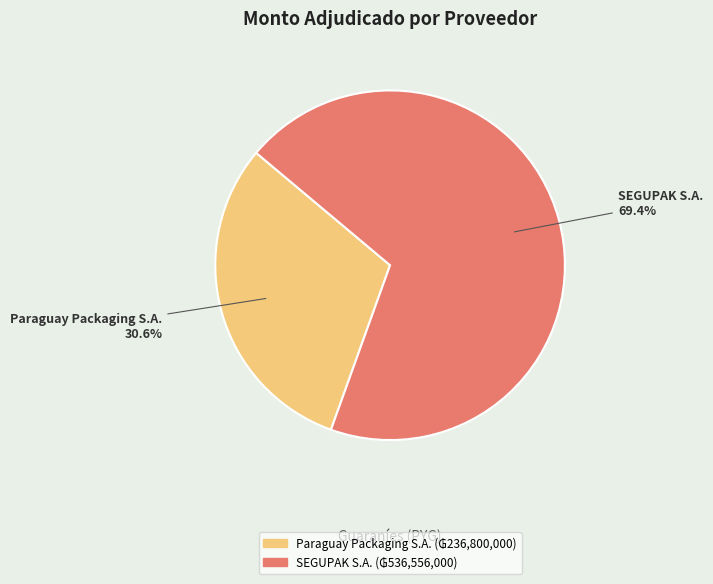

To the nearest percent, what is the combined percentage of SEGUPAK S.A. and Paraguay Packaging S.A.?

100%